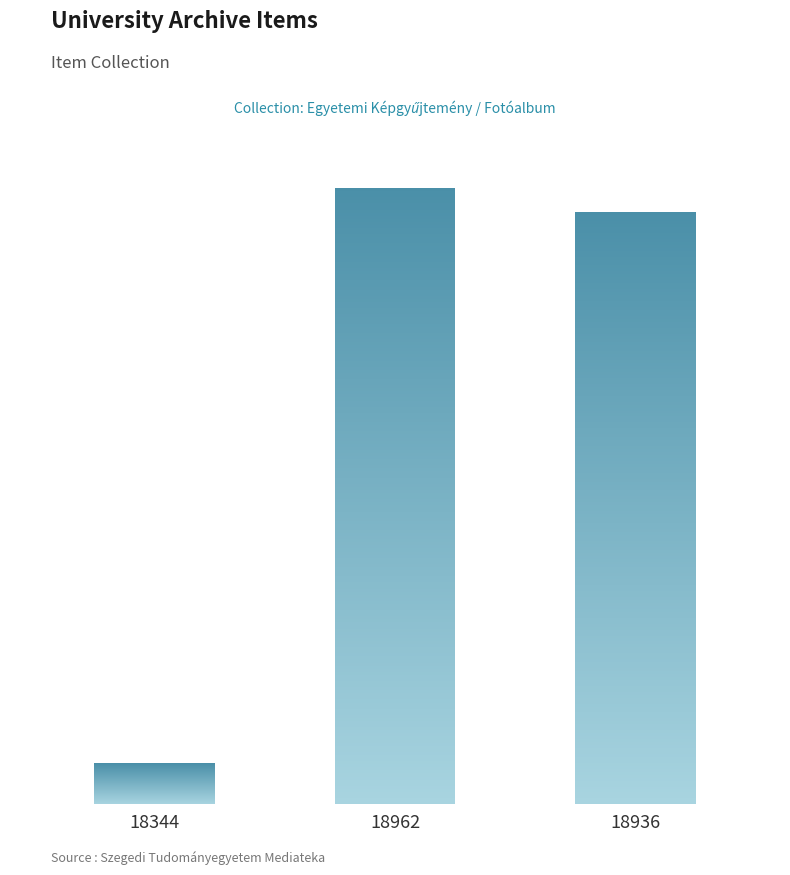

Which label corresponds to the largest value in the chart?

18962